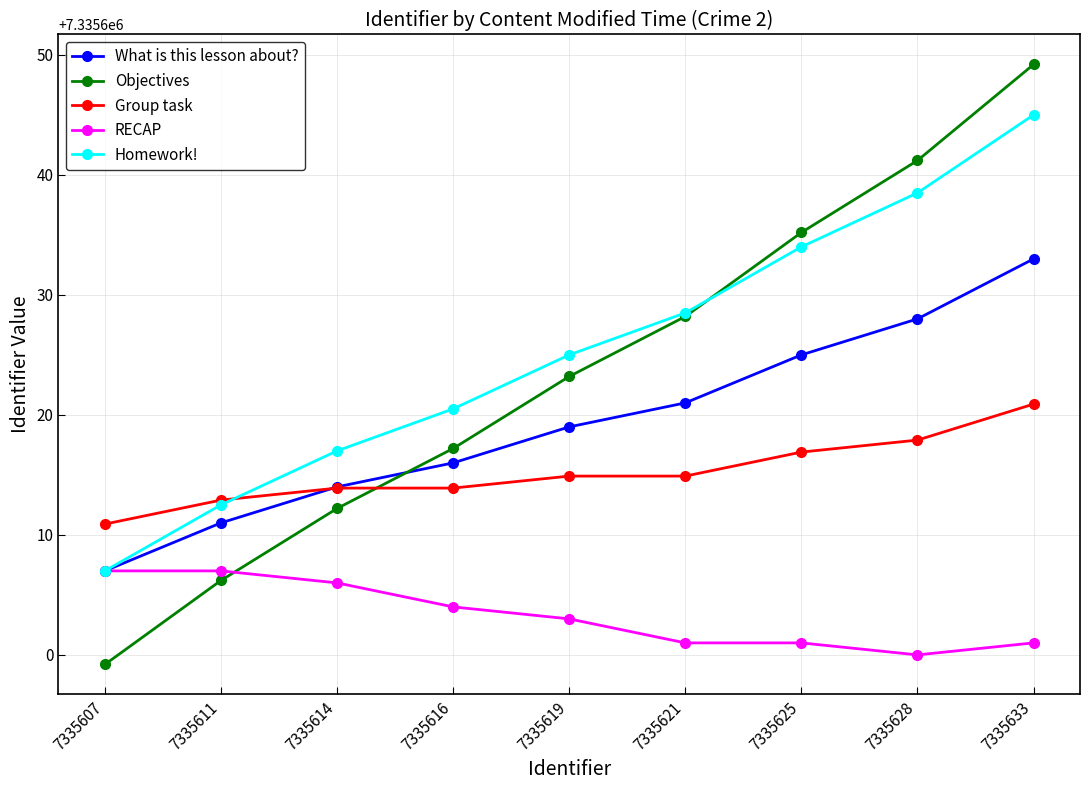

Which series changed the most between 7335607 and 7335611?

Objectives